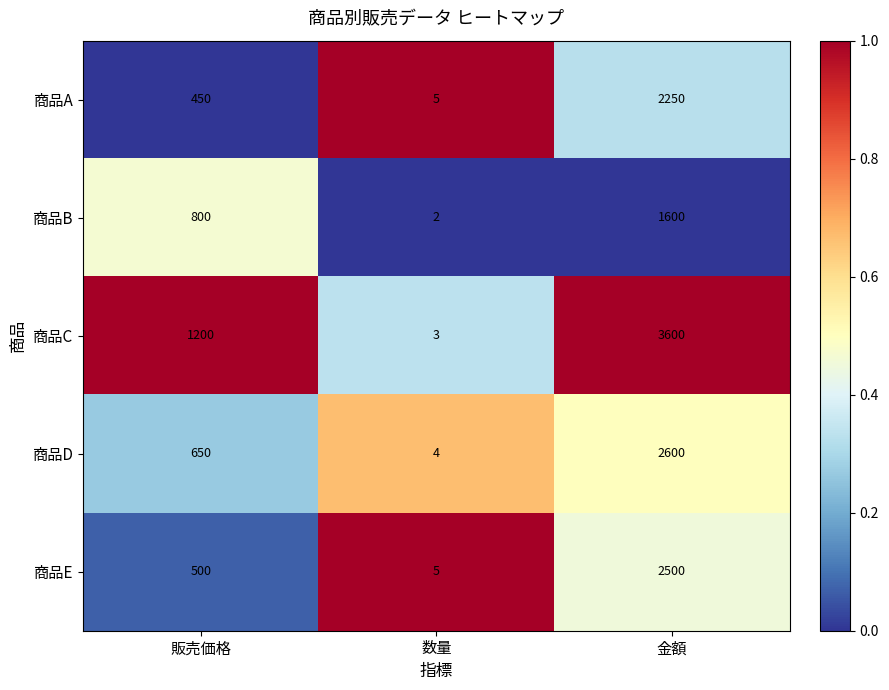

Which series has the largest range (max minus min)?

商品C